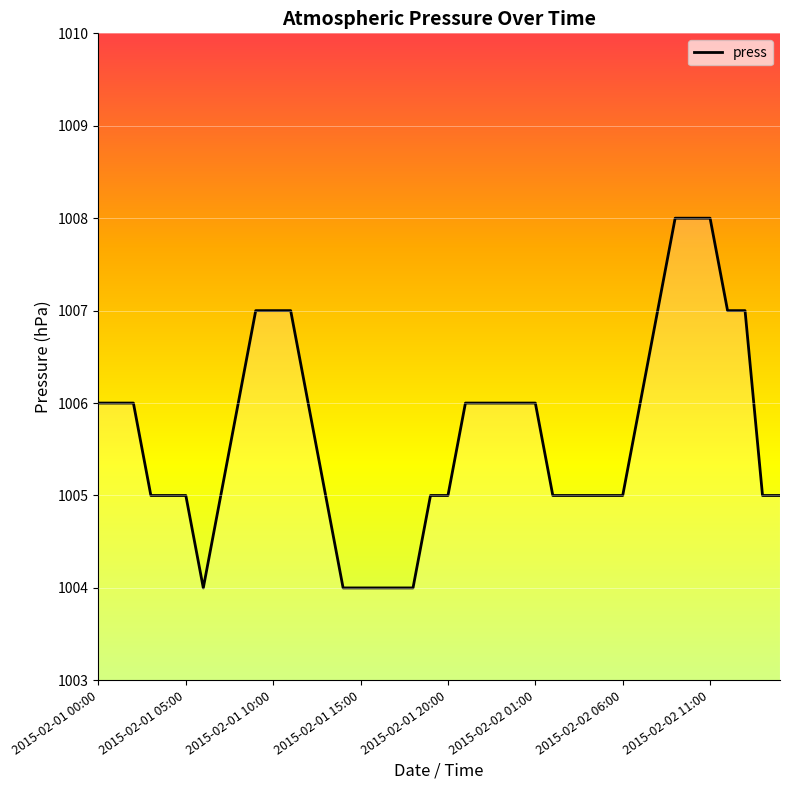

What is the minimum value shown in the chart?

1004